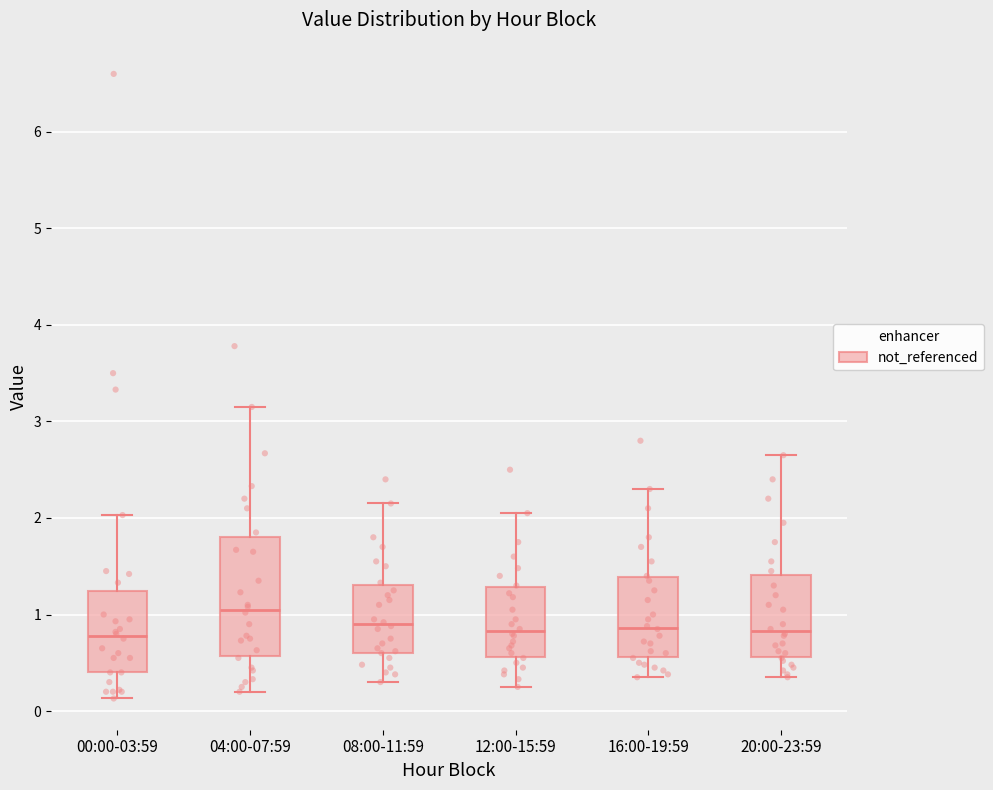

Where does the median line of the box for 04:00-07:59 sit on the y-axis? The values are not printed on the chart, so give them approximately, as read against the axis.

1.1